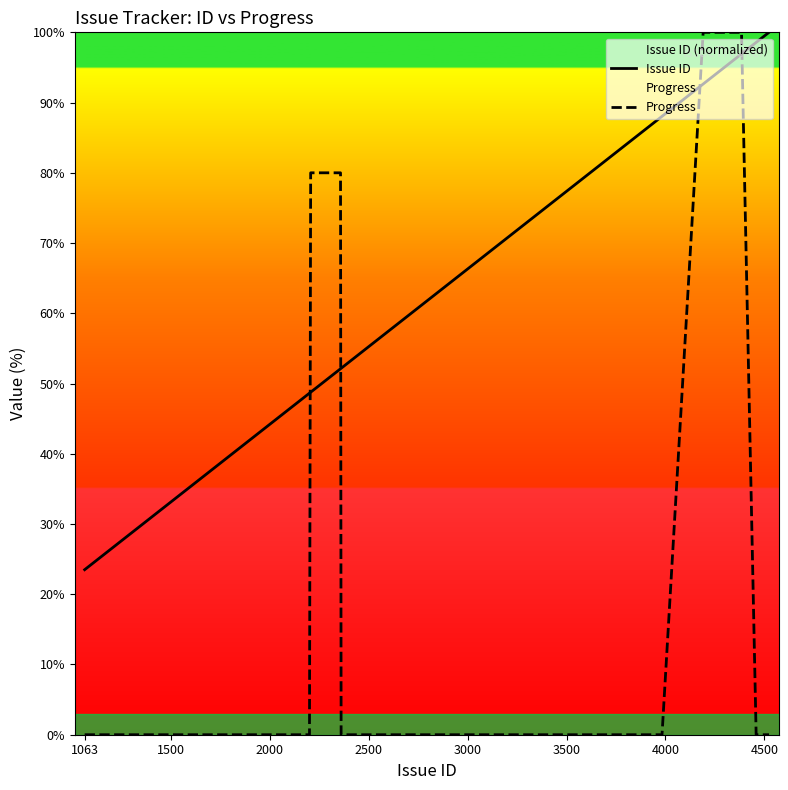

Which label corresponds to the smallest value in the chart?

1063